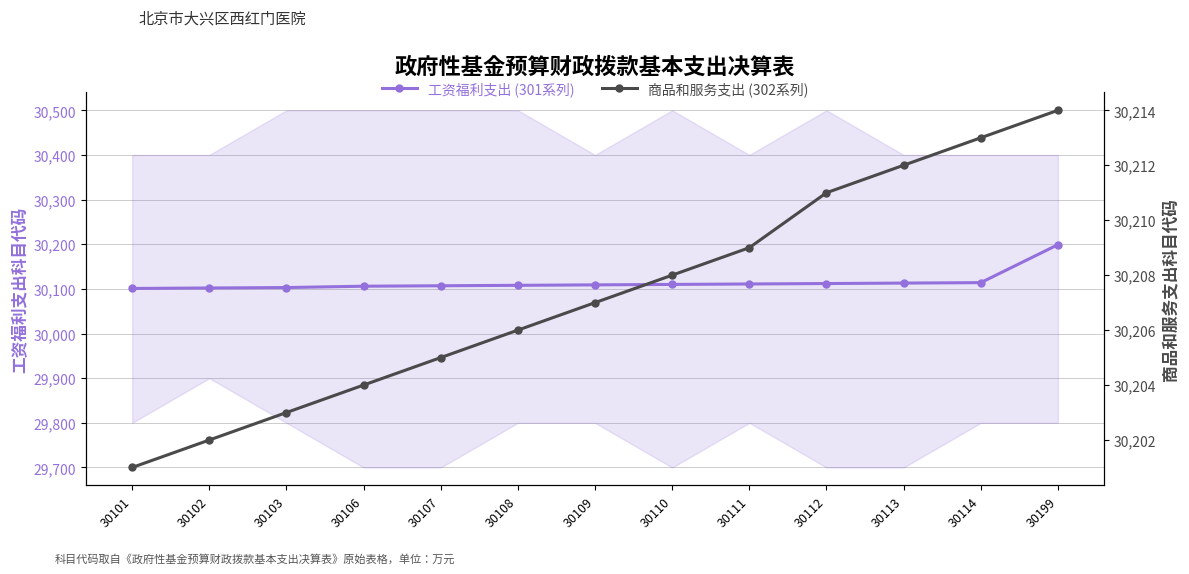

How many values in the 工资福利支出 (301系列) series exceed 30109?

6